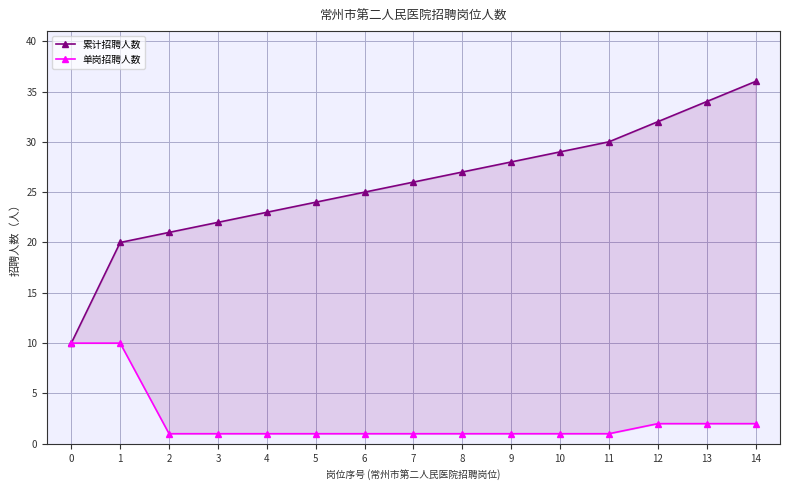

Which series changed the most between 5 and 13?

累计招聘人数